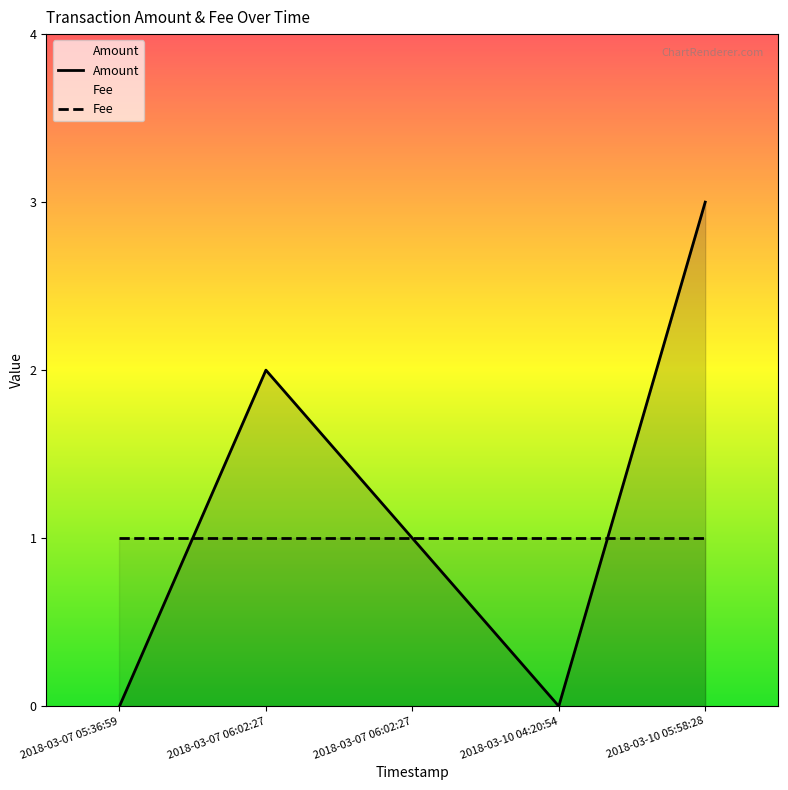

Between 2018-03-07 06:02:27 and 2018-03-10 04:20:54, which is larger?

2018-03-07 06:02:27